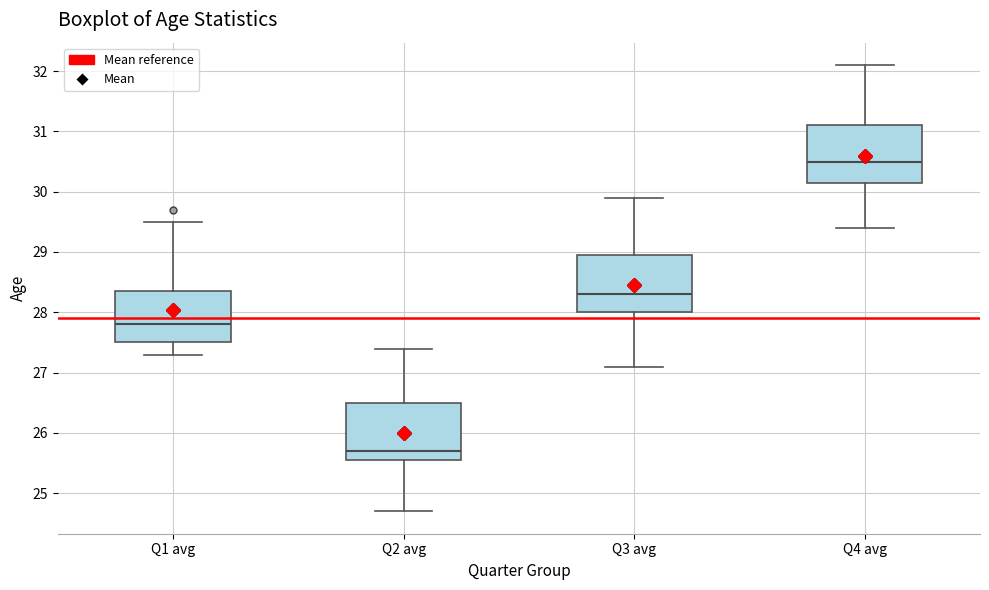

Which box's median line is the lowest?

Q2 avg